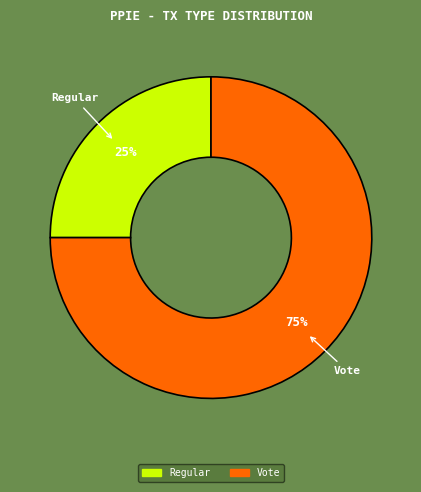

Is it true that Vote is 75% of the pie?

True